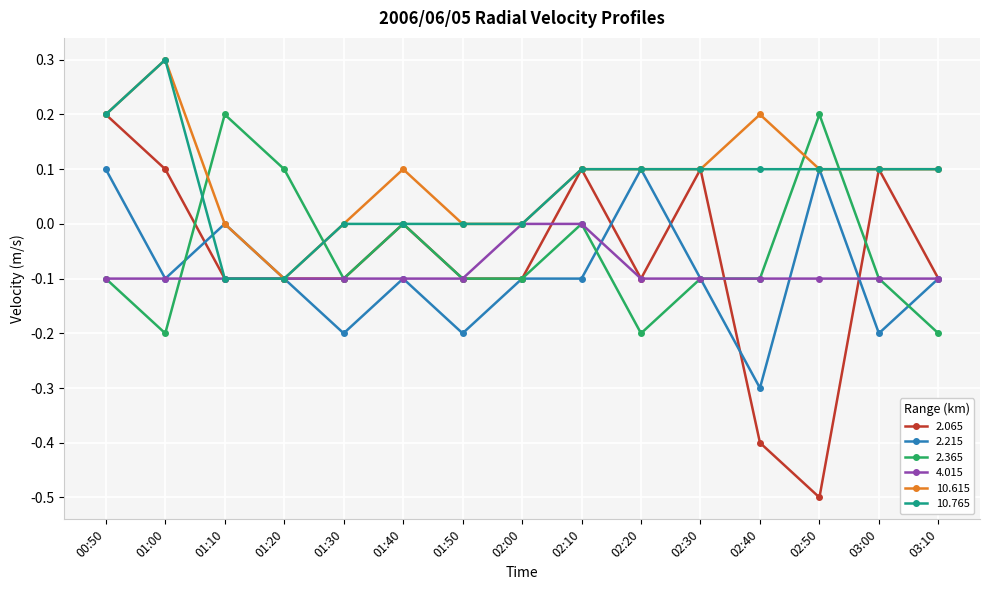

What position from the left is 03:10?

15